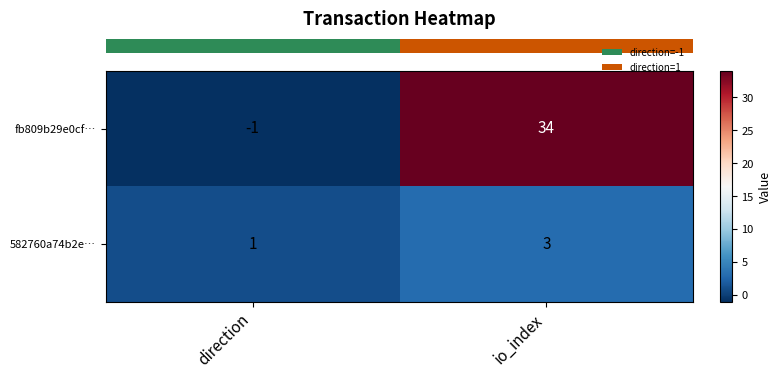

What is the greatest value displayed?

34